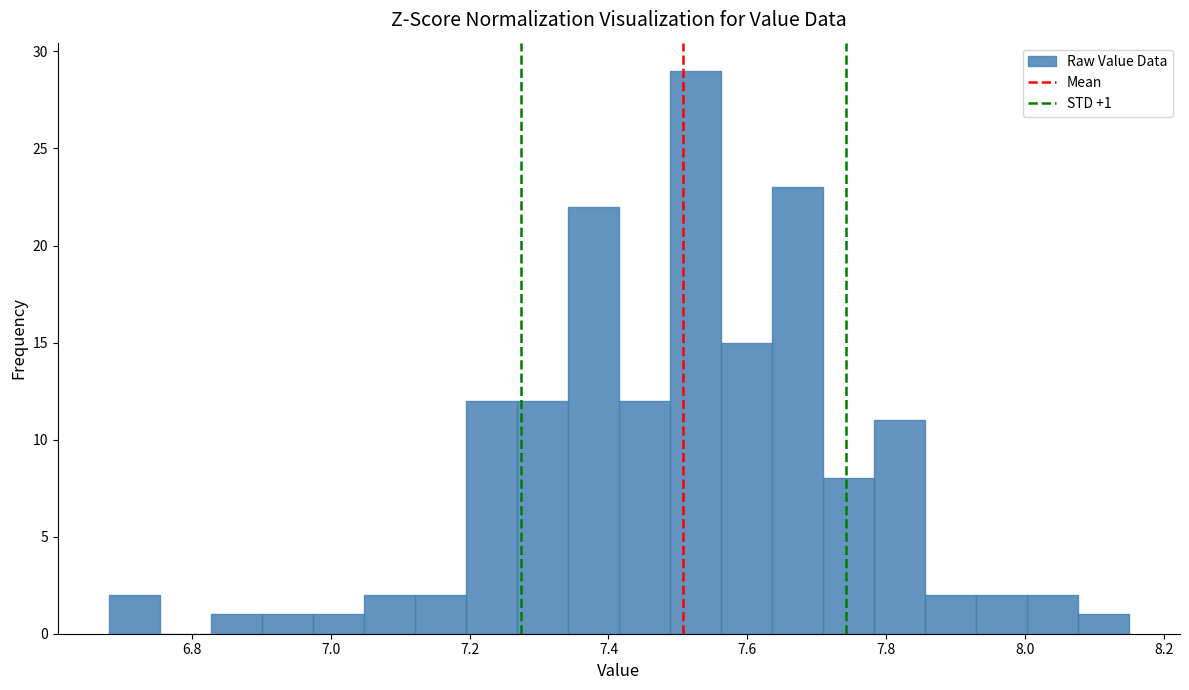

Around what value on the x-axis is the tallest bar? Give the approximate position of its centre, as read against the axis.

7.52